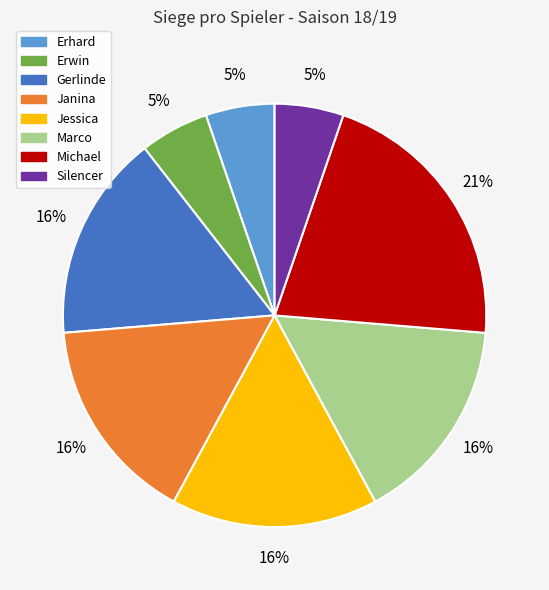

Is there a majority slice in this chart?

No